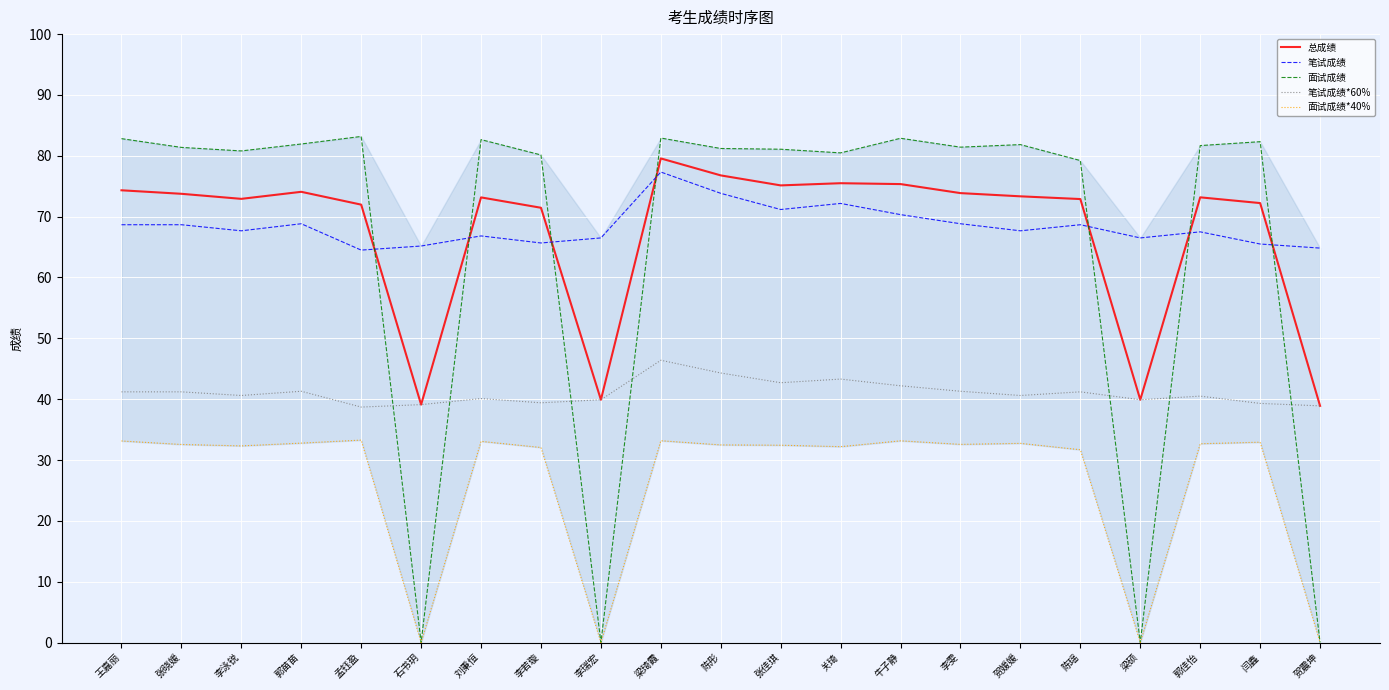

What is the total value across all series at 郭苗苗?

298.9